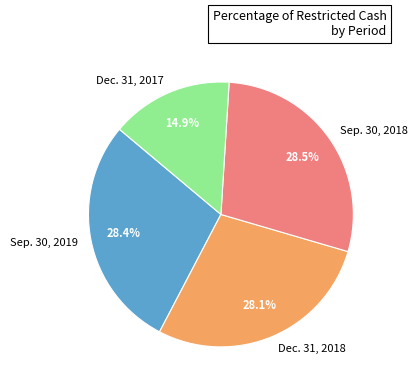

To the nearest percent, what is the difference between the largest and smallest slice percentages?

14%